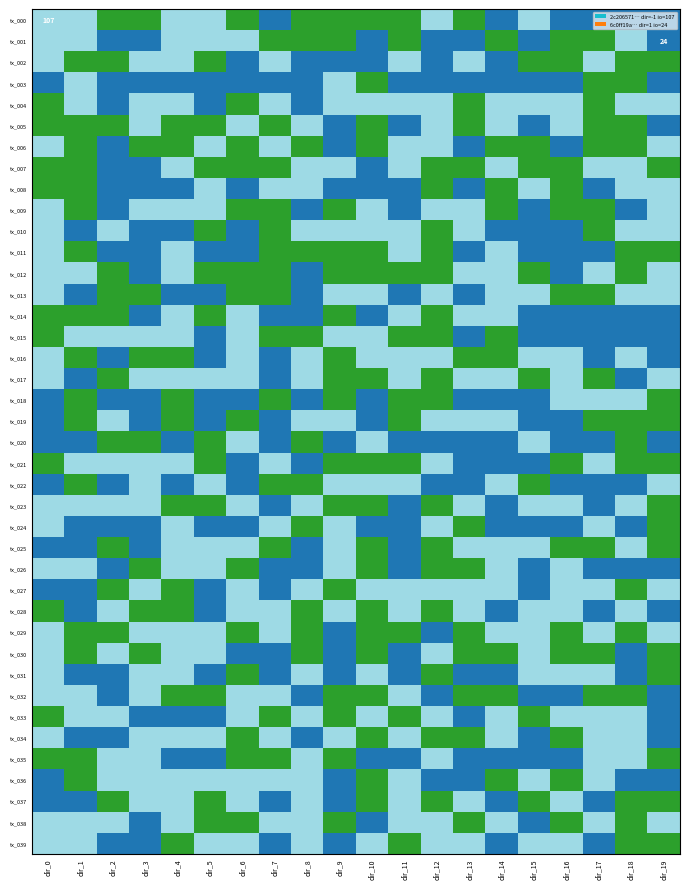

Between dir_4 and dir_7, which is larger?

dir_4